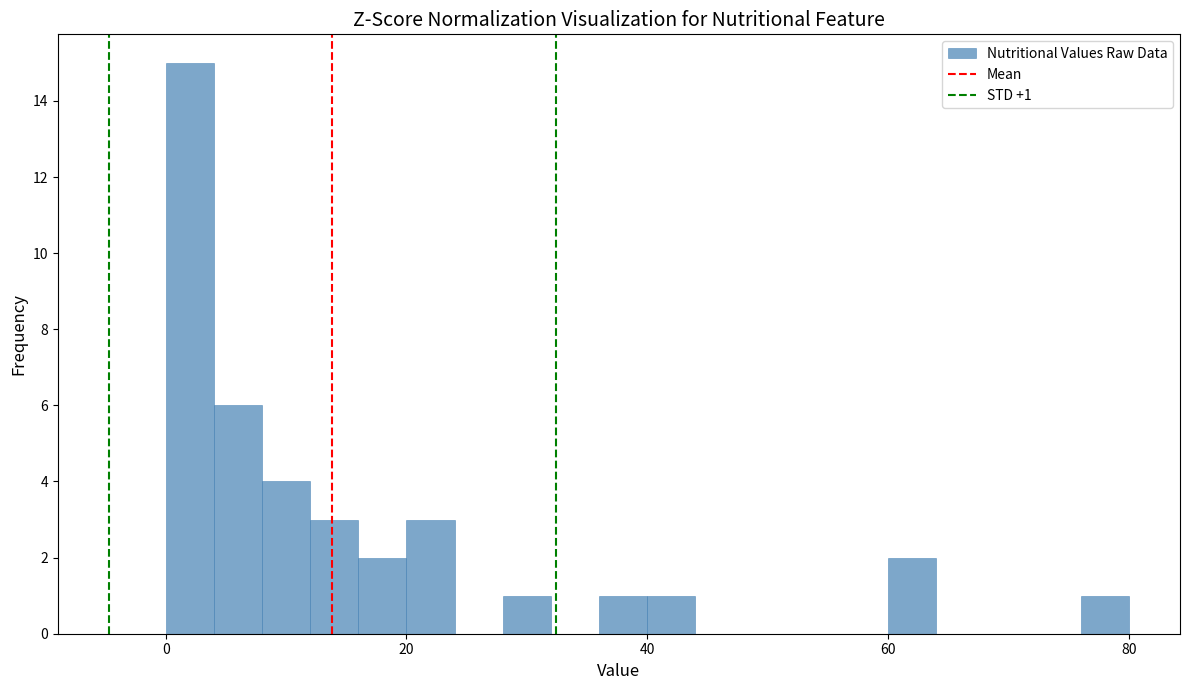

Read against the x-axis, roughly where is the centre of the tallest bar?

2